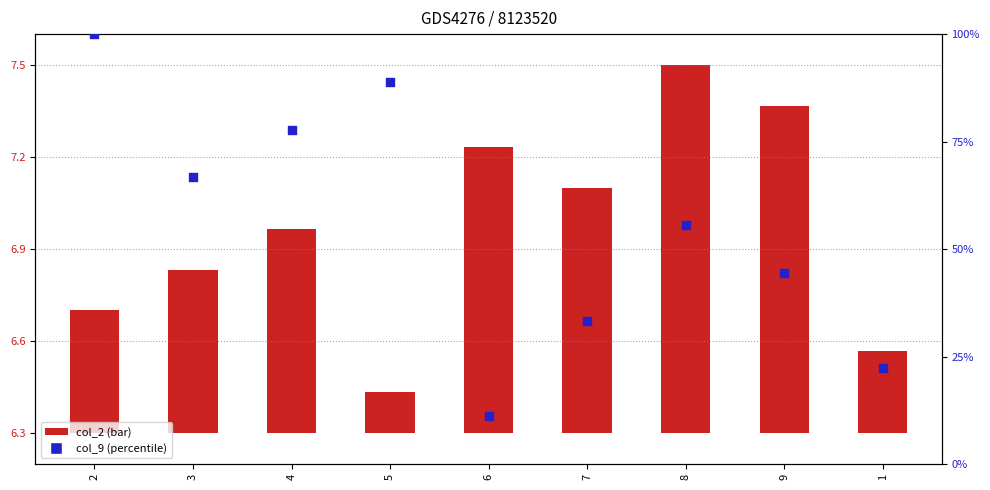

Which series has the largest total across all categories?

col_9